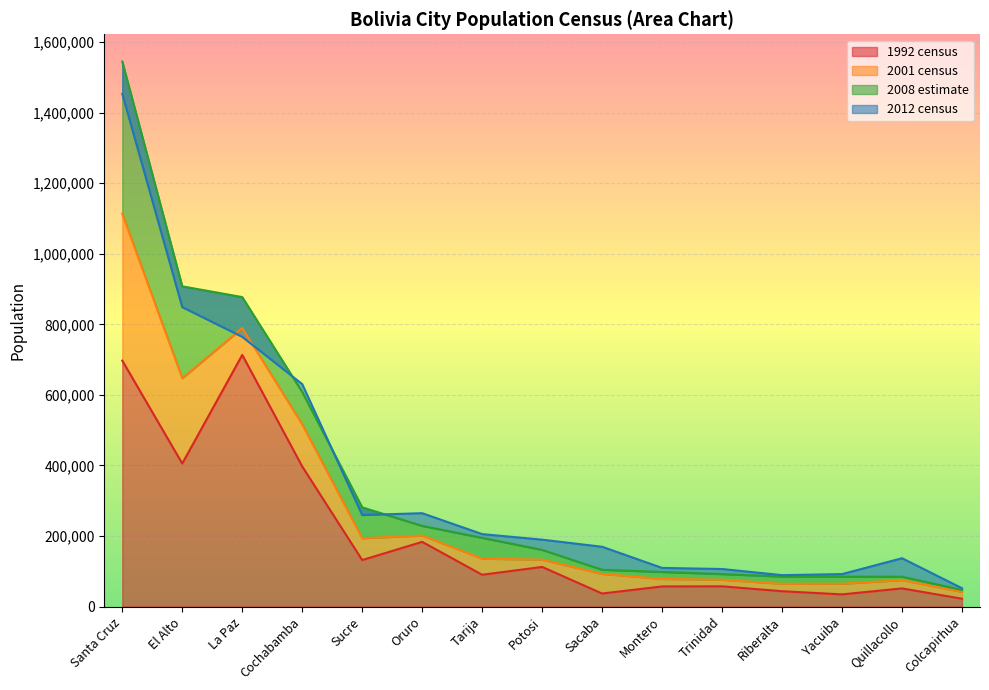

At which category does 2001 census reach its first local valley?

El Alto